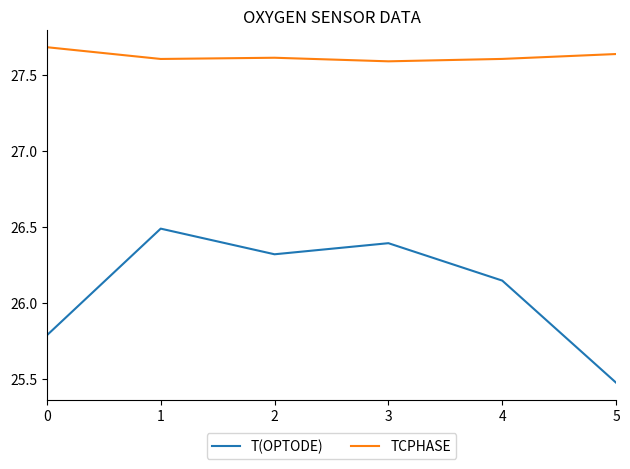

What is the difference between the highest and lowest values at 4?

1.5